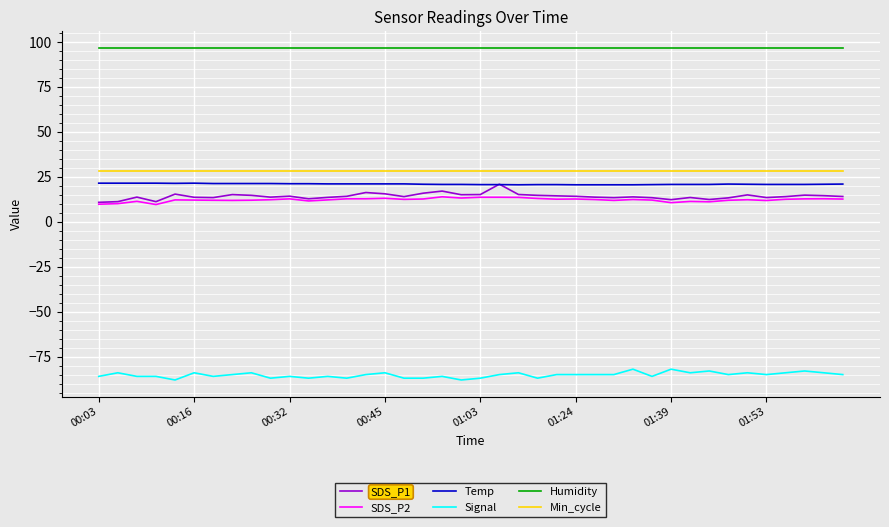

What are all the series names shown in the legend?

SDS_P1, SDS_P2, Temp, Signal, Humidity, Min_cycle